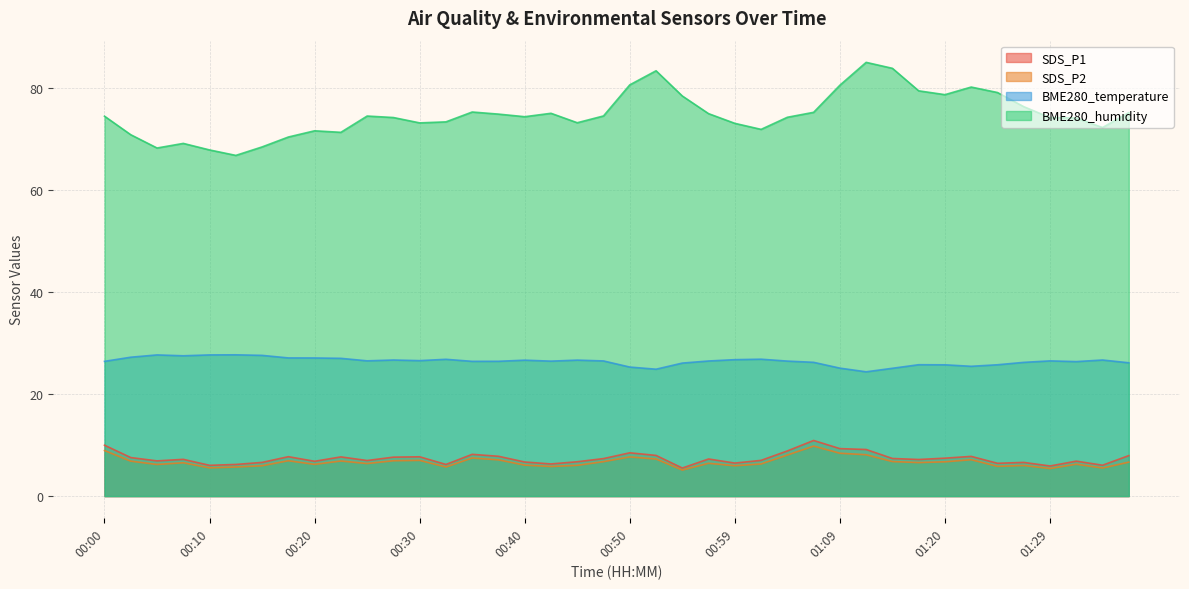

How many lines are shown in the chart?

4